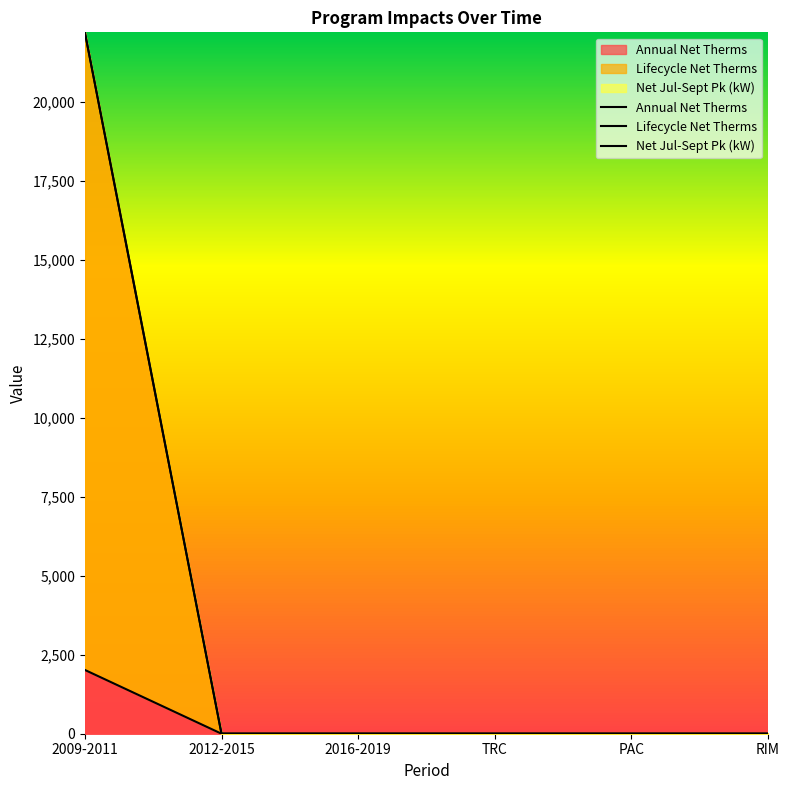

What is the sum of all Lifecycle Net Therms values?

22201.9